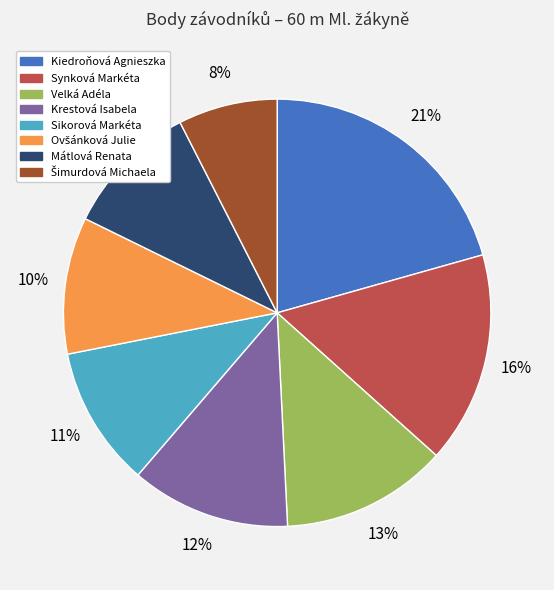

Does any single category account for the majority?

No